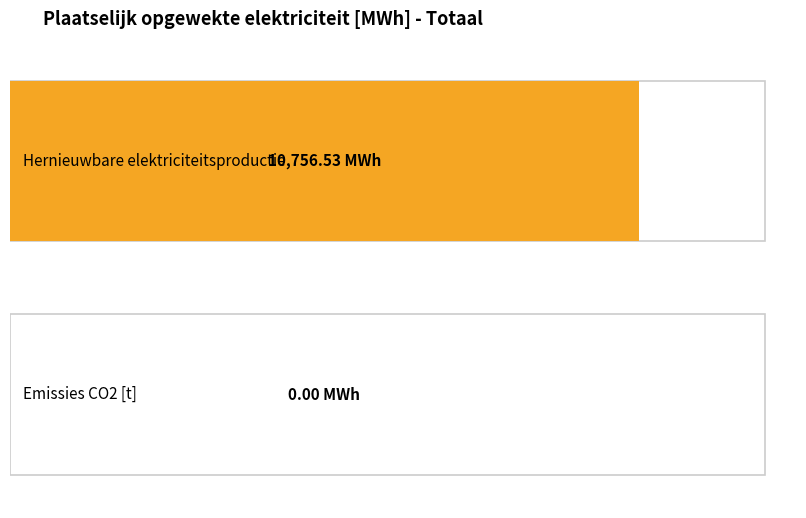

Are the bars horizontal?

Yes